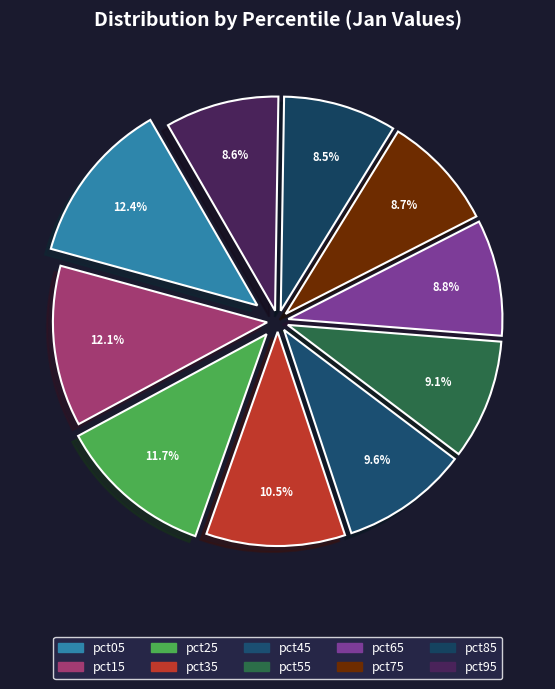

Is it true that pct75 is 1% of the pie?

False